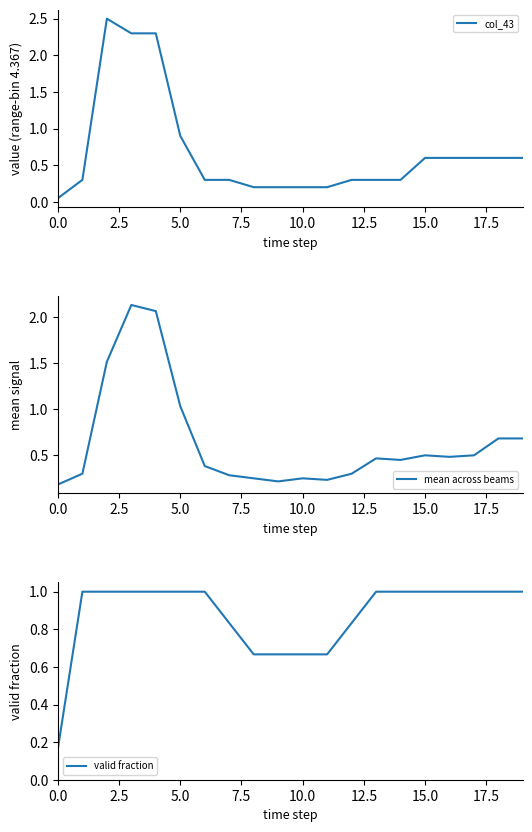

The value of valid fraction at 5.0 is 1.3. True or false?

False